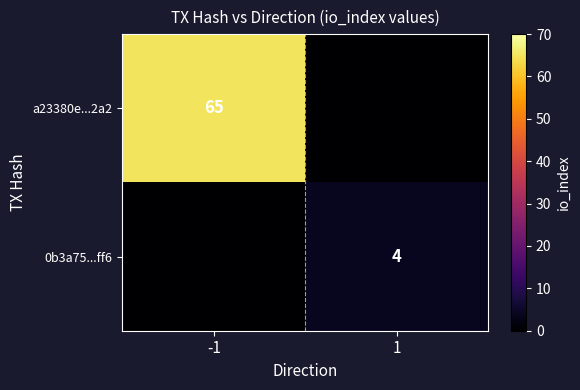

The value of a23380e...2a2 at -1 is 65. True or false?

True